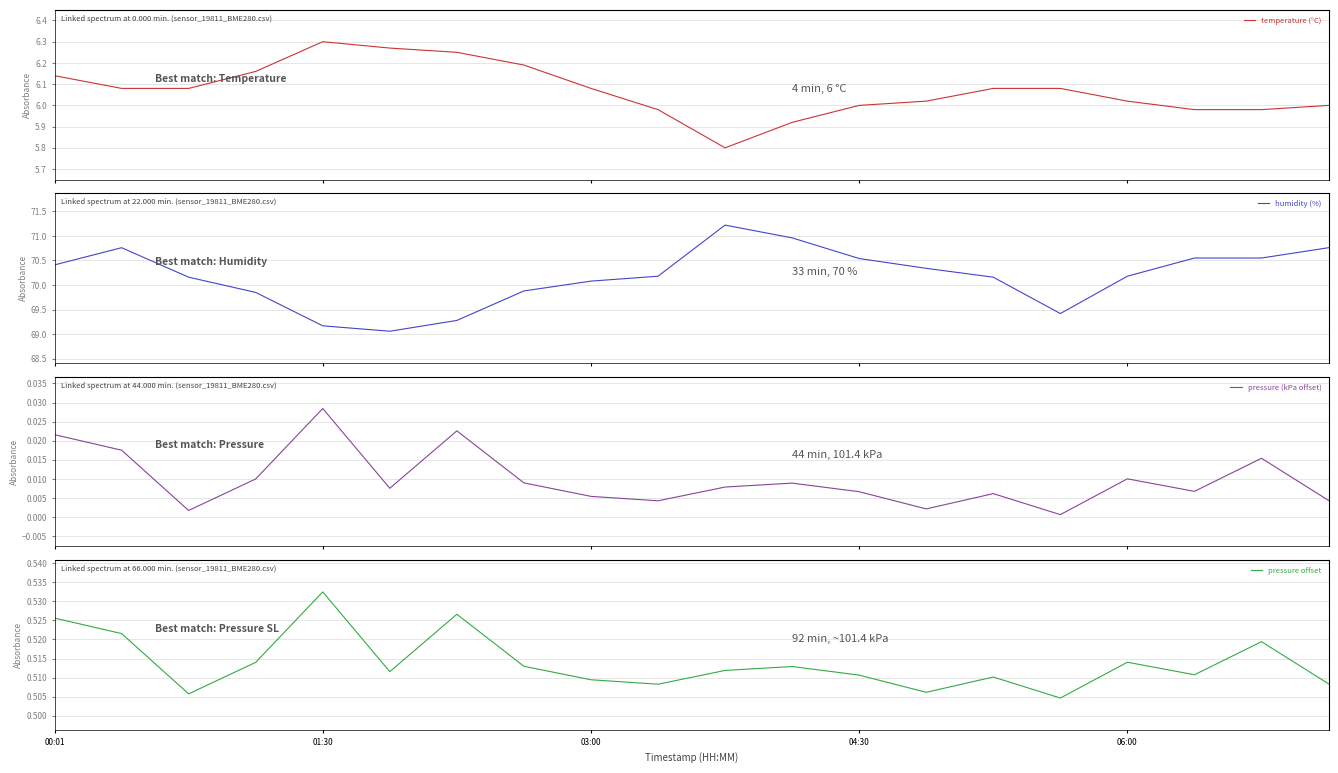

What is the label of the 14th point from the left?

13